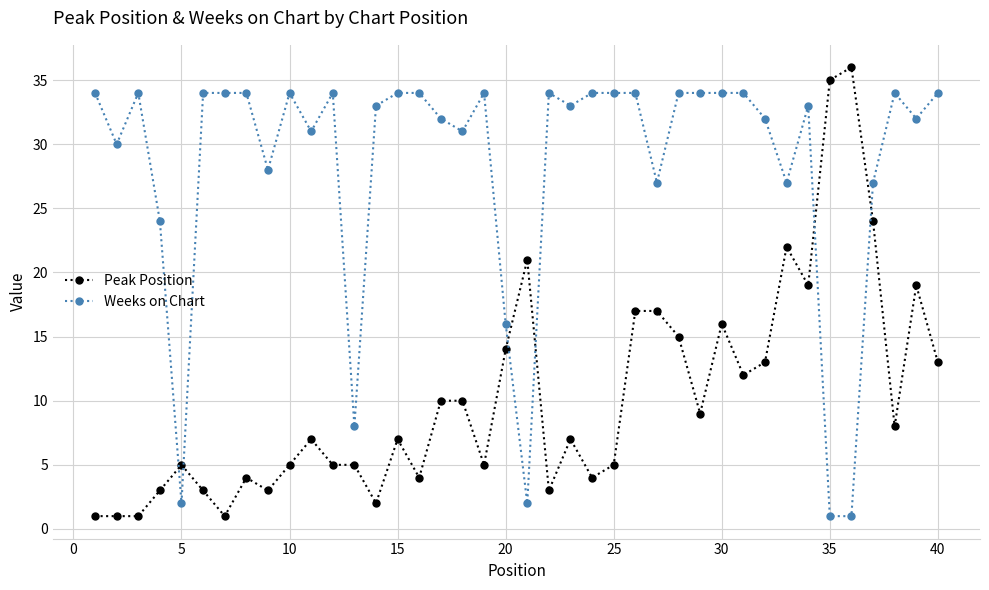

List the series in order of their peak value, lowest first.

Weeks on Chart, Peak Position